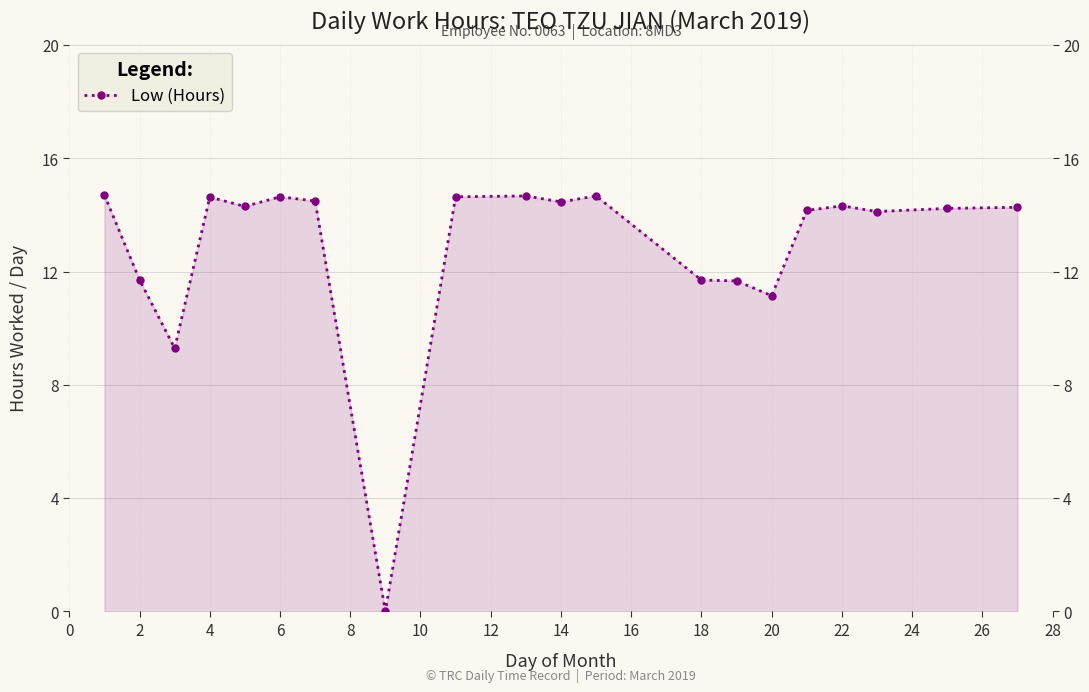

True or false: the data has more than 1 interior local peaks.

True